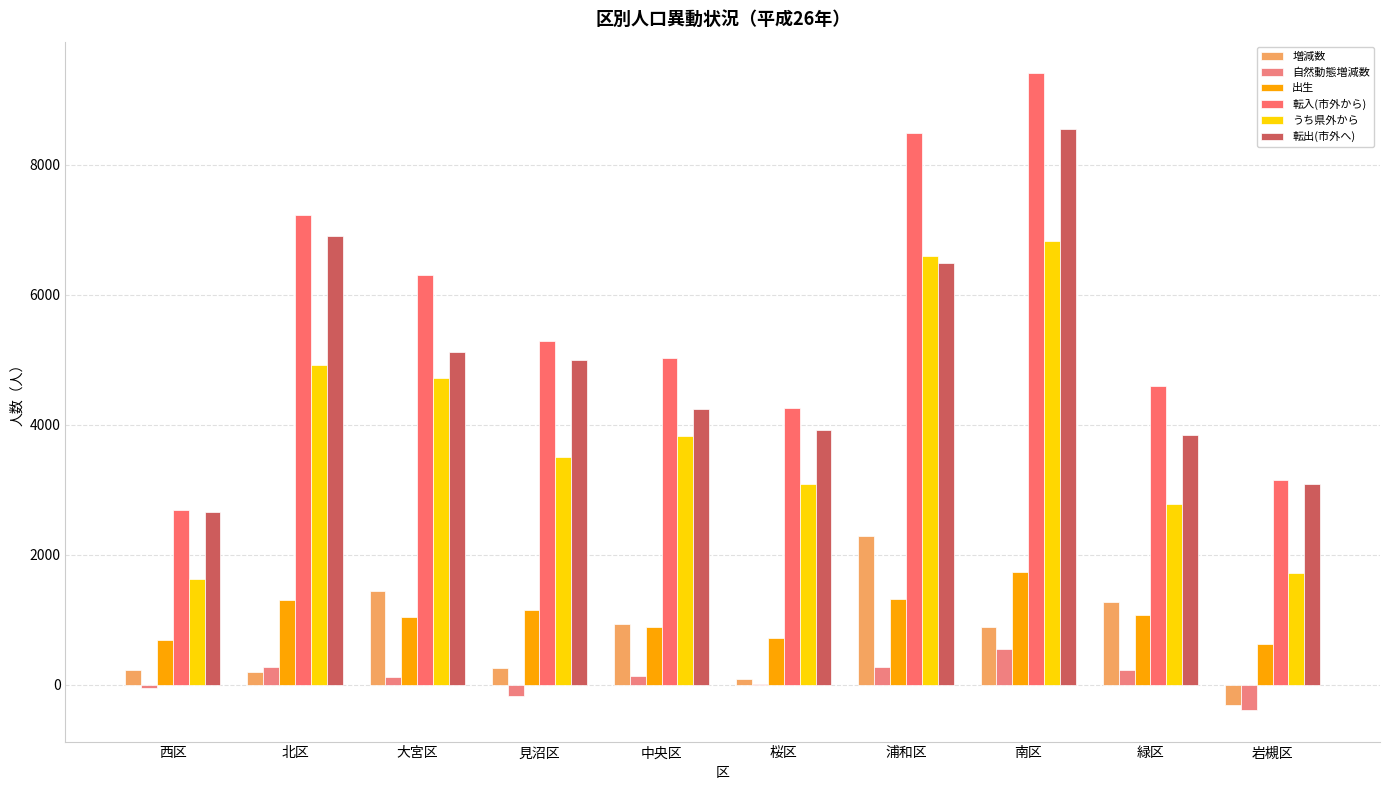

Reading left to right, what are all the values shown in this chart?

増減数: 西区=229	北区=195	大宮区=1445	見沼区=257	中央区=938	桜区=91	浦和区=2296	南区=889	緑区=1275	岩槻区=-318
自然動態増減数: 西区=-52	北区=273	大宮区=119	見沼区=-167	中央区=128	桜区=15	浦和区=276	南区=552	緑区=225	岩槻区=-384
出生: 西区=696	北区=1304	大宮区=1048	見沼区=1156	中央区=889	桜区=724	浦和区=1320	南区=1729	緑区=1080	岩槻区=627
転入(市外から): 西区=2682	北区=7221	大宮区=6298	見沼区=5292	中央区=5028	桜区=4254	浦和区=8489	南区=9405	緑区=4590	岩槻区=3155
うち県外から: 西区=1635	北区=4914	大宮区=4720	見沼区=3511	中央区=3828	桜区=3097	浦和区=6603	南区=6822	緑区=2779	岩槻区=1718
転出(市外へ): 西区=2656	北区=6899	大宮区=5115	見沼区=4997	中央区=4241	桜区=3915	浦和区=6493	南区=8551	緑区=3843	岩槻区=3088